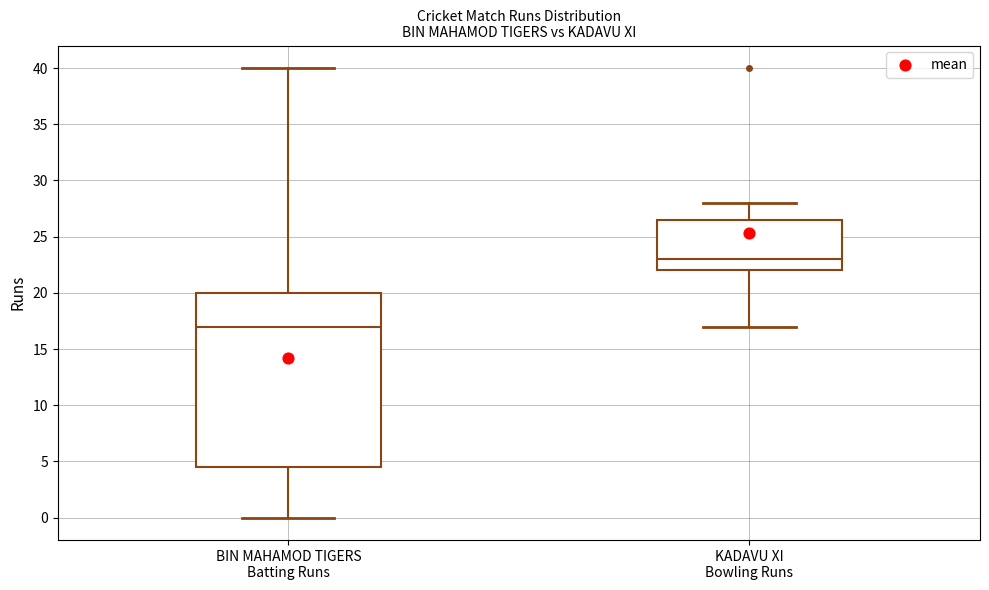

Which box is the tallest, from its lower edge to its upper edge?

BIN MAHAMOD TIGERS Batting Runs